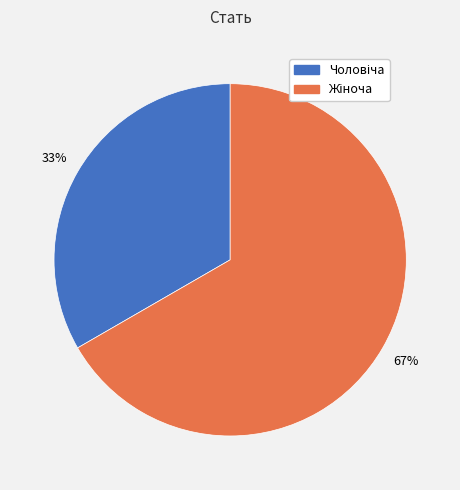

To the nearest percent, what is the average slice percentage?

50%